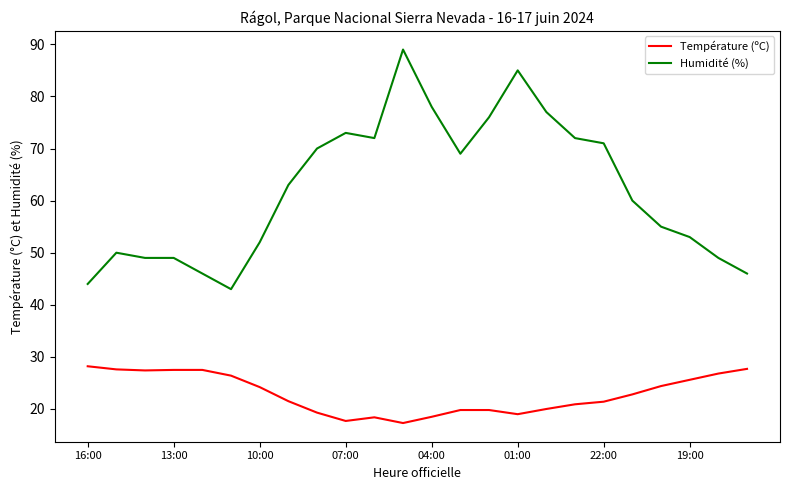

What is the minimum value for Humidité (%)?

43.0